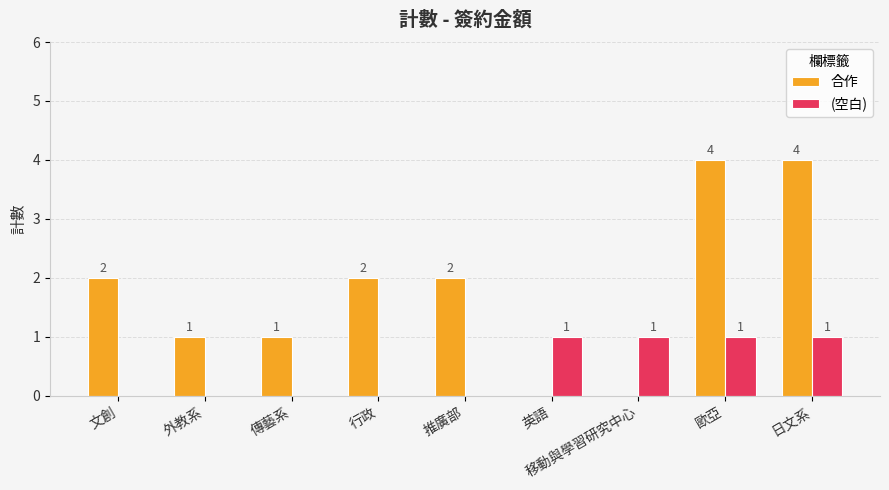

Reading right to left, transcribe all the data shown in this chart.

合作: 日文系=4	歐亞=4	移動與學習研究中心=0	英語=0	推廣部=2	行政=2	傳藝系=1	外教系=1	文創=2
(空白): 日文系=1	歐亞=1	移動與學習研究中心=1	英語=1	推廣部=0	行政=0	傳藝系=0	外教系=0	文創=0